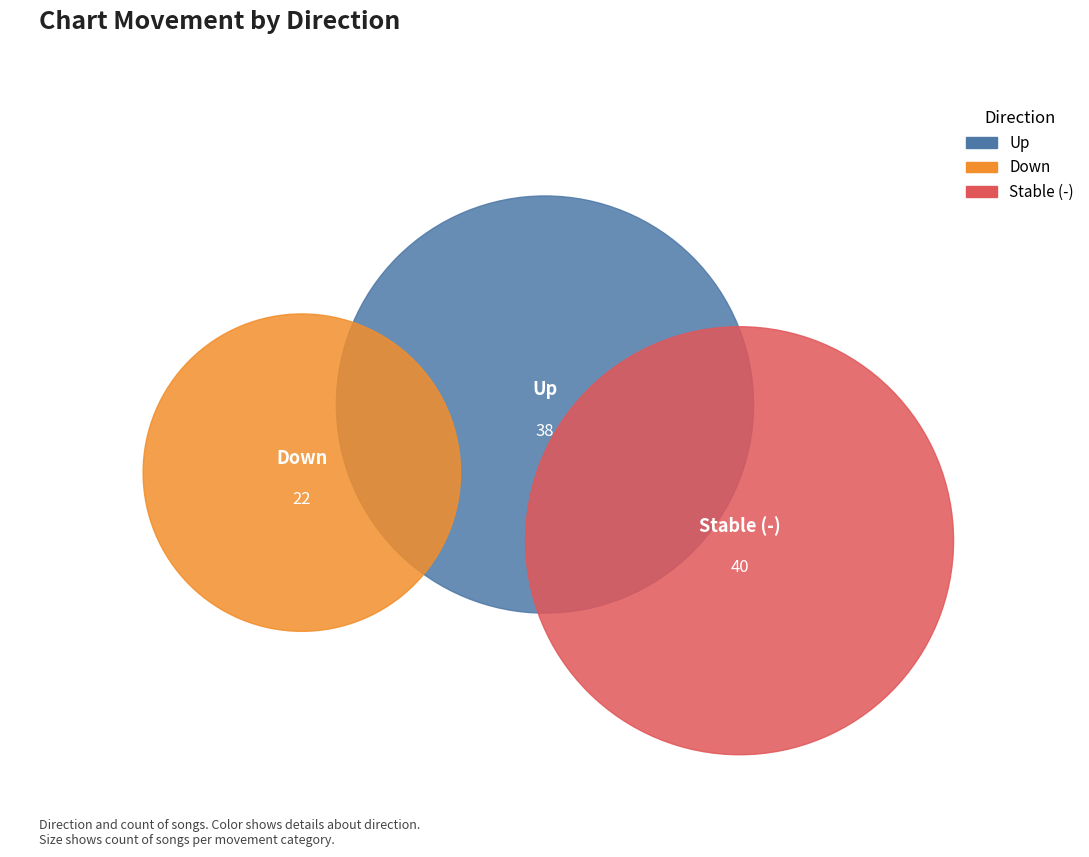

What is the smallest slice in the pie chart?

down